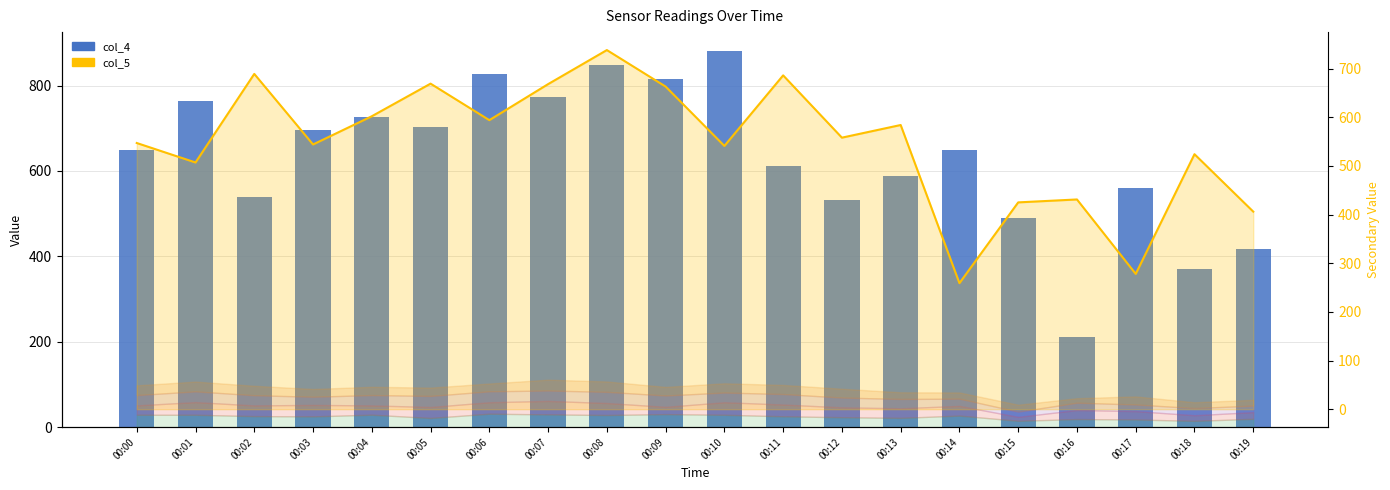

How many distinct data groups are displayed?

2